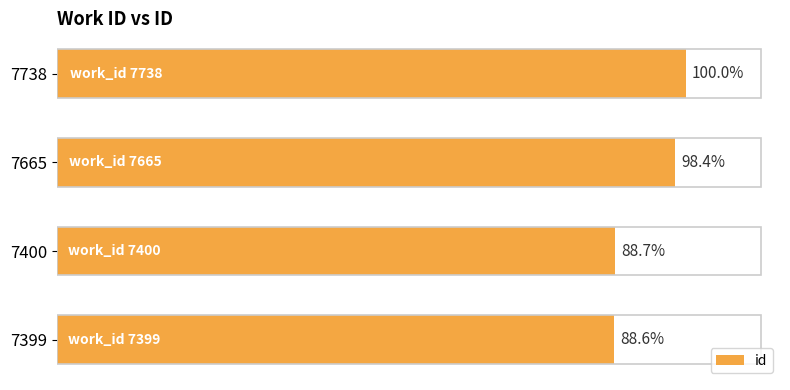

Does the chart contain any negative values?

No